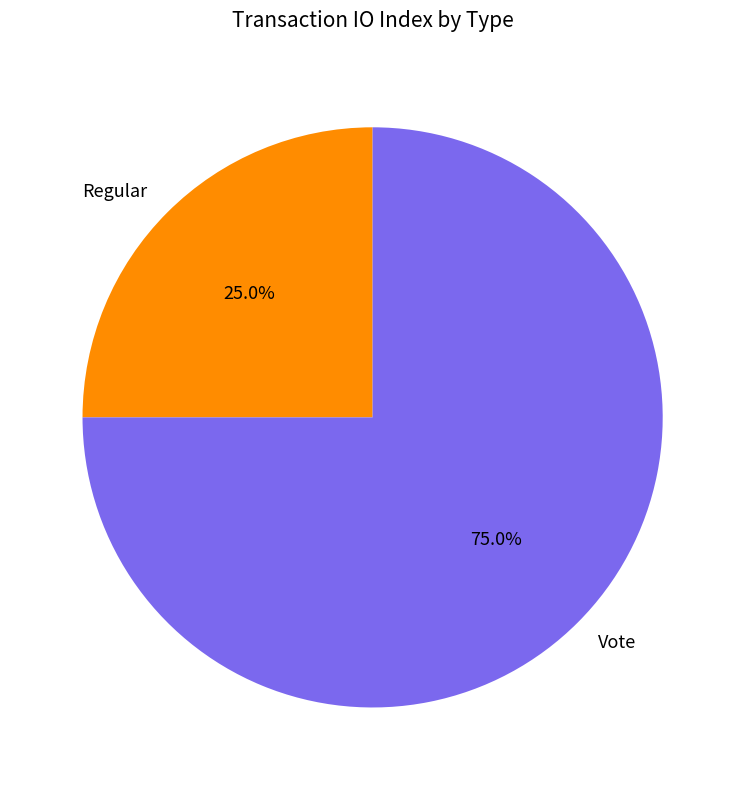

Which category has the biggest portion of the pie?

Vote